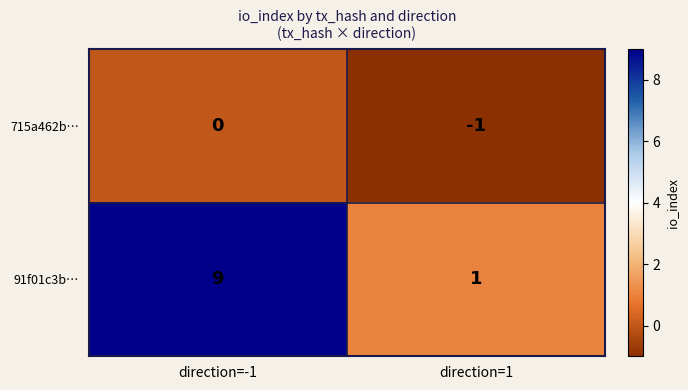

Which label corresponds to the largest value in the chart?

direction=-1